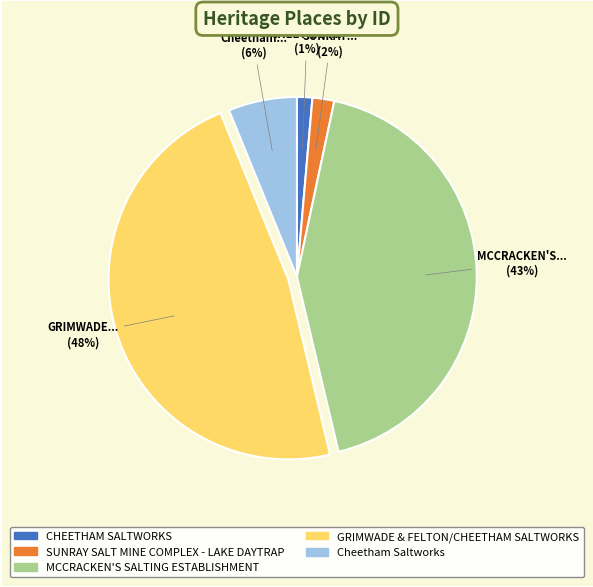

Is there a majority slice in this chart?

No